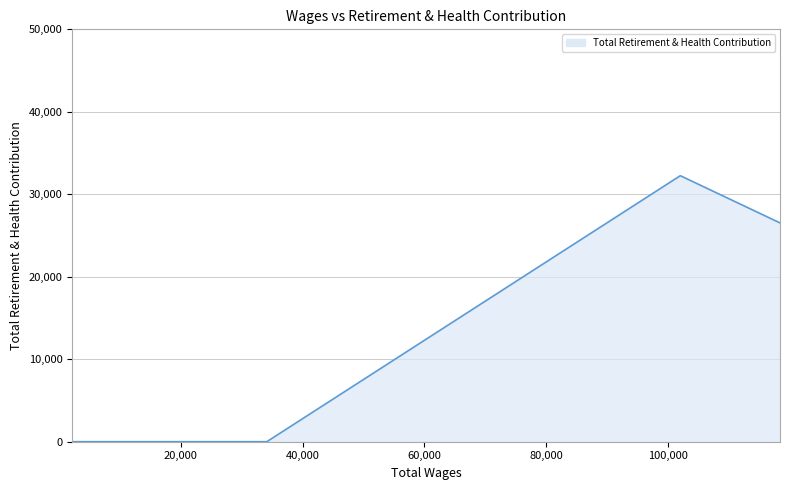

Does the chart have visible grid lines?

Yes